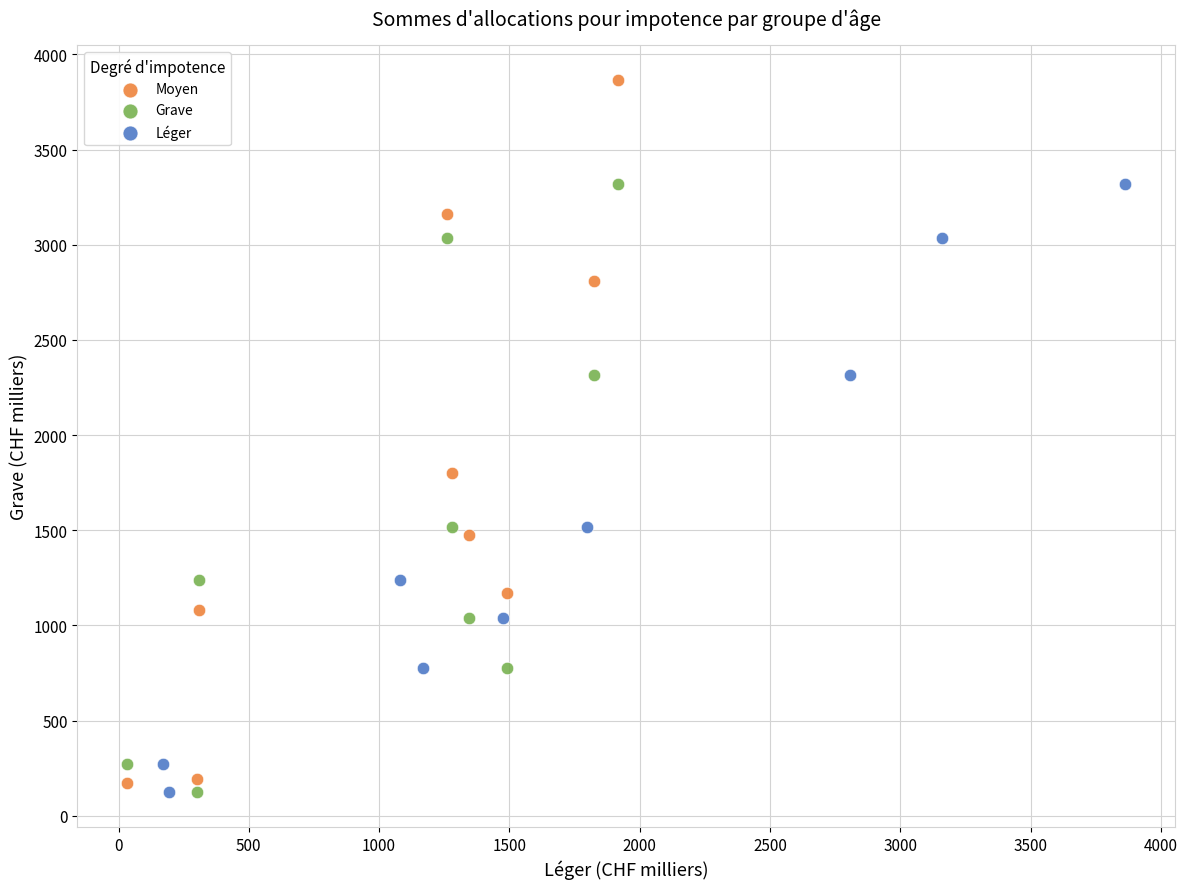

Which series has the widest spread of Y values?

Moyen